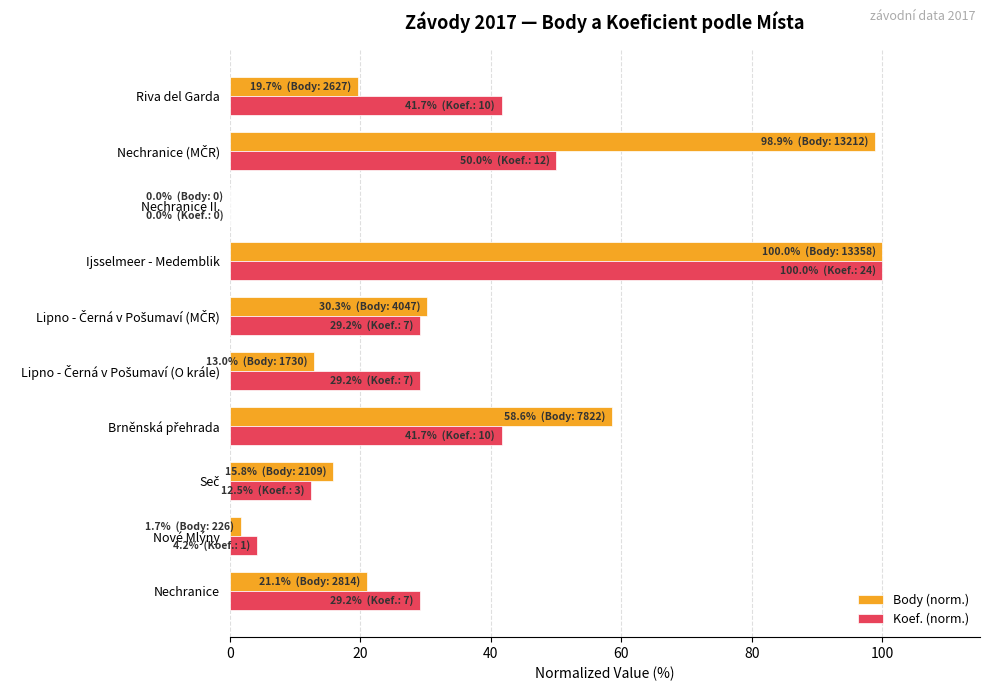

What is the sum of all Body (norm.) values?

358.9